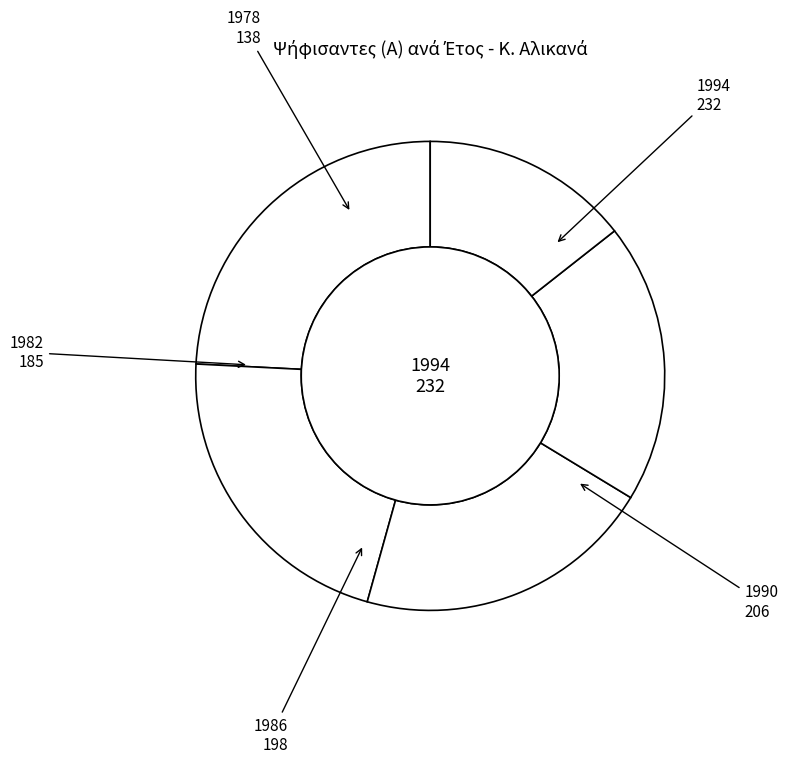

Count the number of slices in the pie.

5